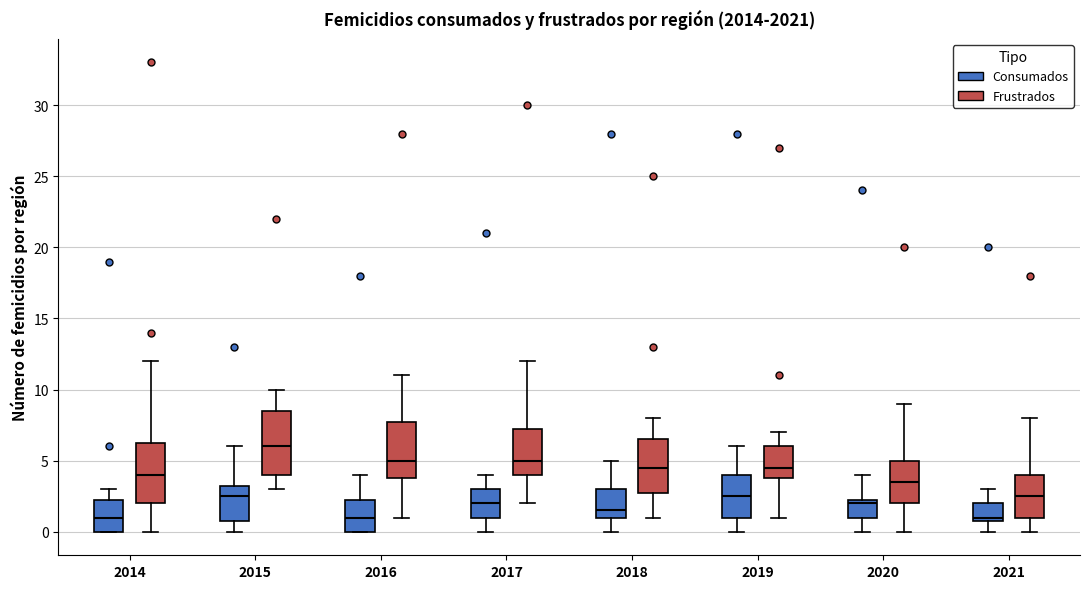

Reading left to right, read every box against the y-axis: the position of its median line, the range the box covers, and the ends of its whiskers. The values are not printed on the chart, so give them approximately, as read against the axis.

2014 (Consumados): median 1.0, box 0.0 to 2.5, whiskers 0.0 to 3.0
2014 (Frustrados): median 4.0, box 2.0 to 6.5, whiskers 0.0 to 12.0
2015 (Consumados): median 2.5, box 1.0 to 3.5, whiskers 0.0 to 6.0
2015 (Frustrados): median 6.0, box 4.0 to 8.5, whiskers 3.0 to 10.0
2016 (Consumados): median 1.0, box 0.0 to 2.5, whiskers 0.0 to 4.0
2016 (Frustrados): median 5.0, box 4.0 to 8.0, whiskers 1.0 to 11.0
2017 (Consumados): median 2.0, box 1.0 to 3.0, whiskers 0.0 to 4.0
2017 (Frustrados): median 5.0, box 4.0 to 7.5, whiskers 2.0 to 12.0
2018 (Consumados): median 1.5, box 1.0 to 3.0, whiskers 0.0 to 5.0
2018 (Frustrados): median 4.5, box 3.0 to 6.5, whiskers 1.0 to 8.0
2019 (Consumados): median 2.5, box 1.0 to 4.0, whiskers 0.0 to 6.0
2019 (Frustrados): median 4.5, box 4.0 to 6.0, whiskers 1.0 to 7.0
2020 (Consumados): median 2.0, box 1.0 to 2.5, whiskers 0.0 to 4.0
2020 (Frustrados): median 3.5, box 2.0 to 5.0, whiskers 0.0 to 9.0
2021 (Consumados): median 1.0 (just above the box's lower edge), box 1.0 to 2.0, whiskers 0.0 to 3.0
2021 (Frustrados): median 2.5, box 1.0 to 4.0, whiskers 0.0 to 8.0